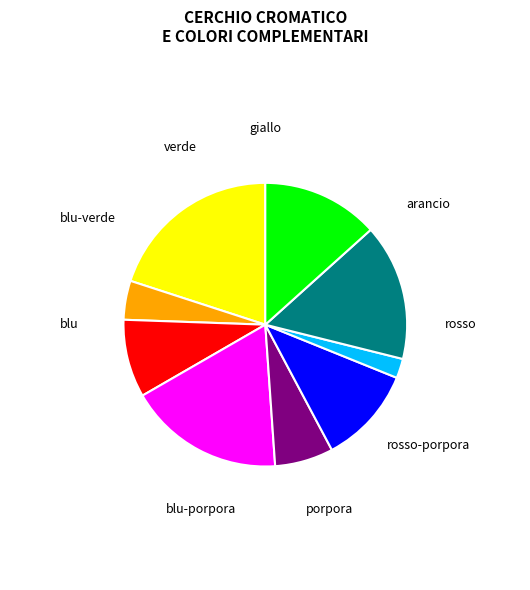

Does any single category account for the majority?

No